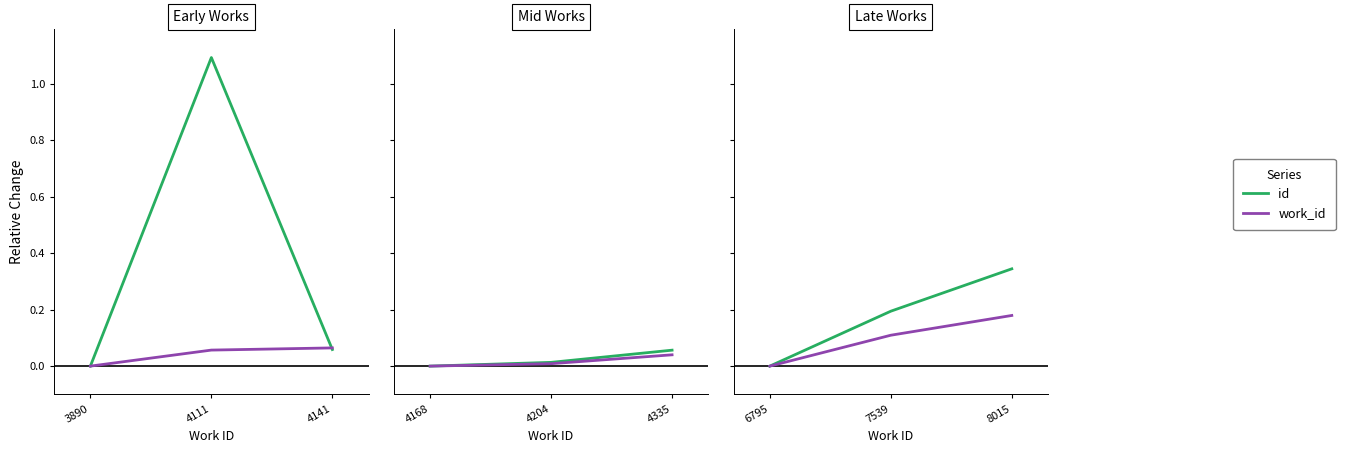

At which label does work_id reach its minimum?

6795